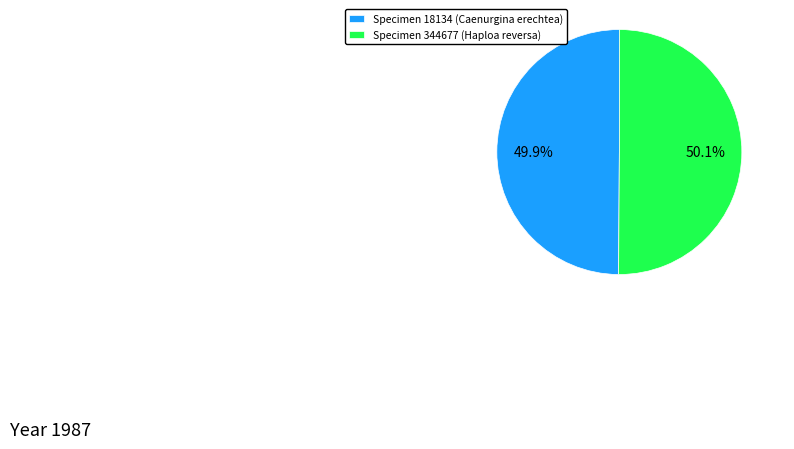

What is the ratio of the value at Specimen 18134 (Caenurgina erechtea) to the value at Specimen 344677 (Haploa reversa)?

1.0